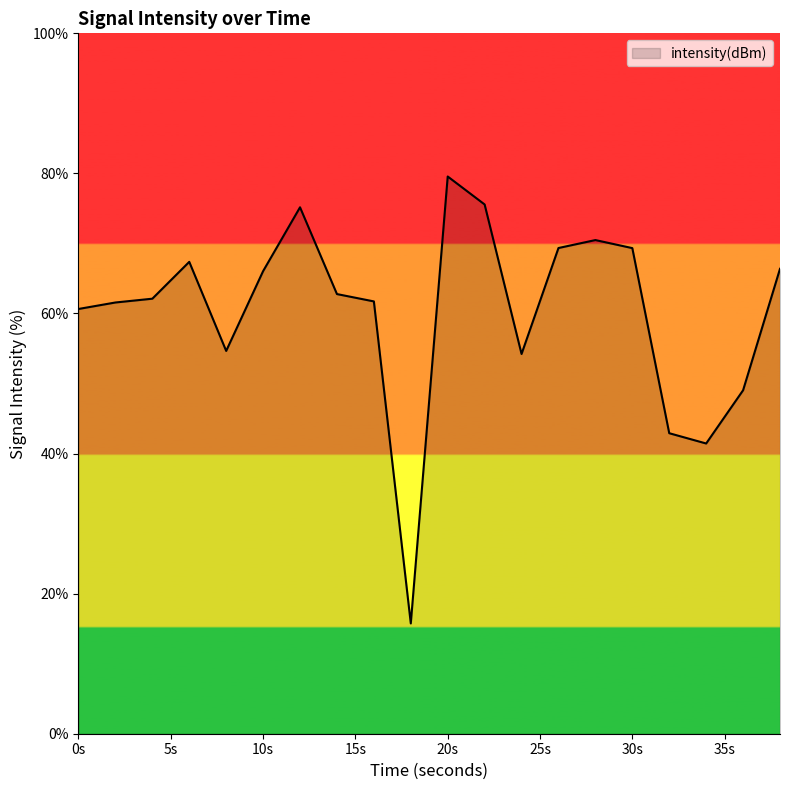

What is the difference between the second highest and second lowest values?

34.1